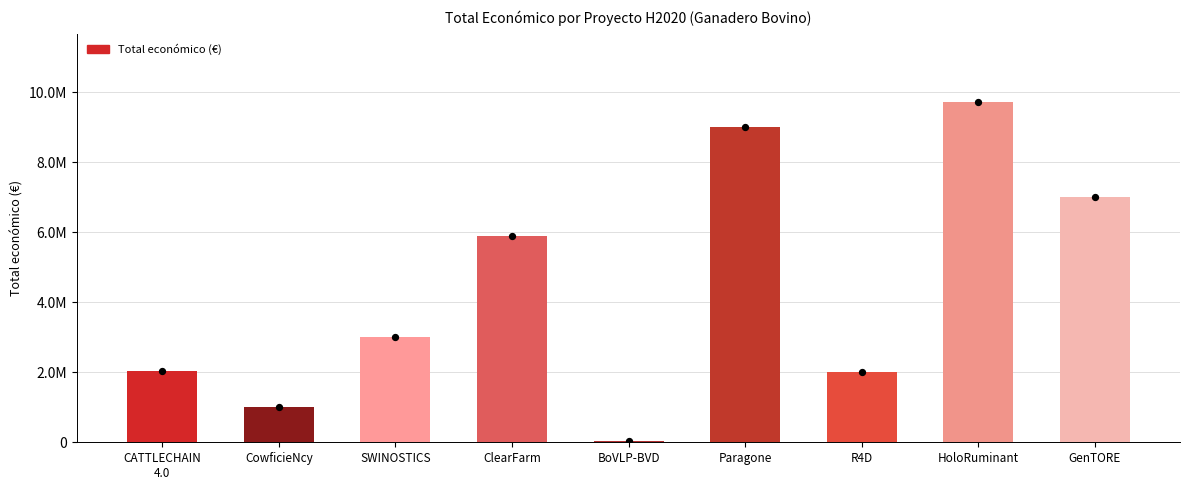

What is the change in value from SWINOSTICS to GenTORE?

+4006574